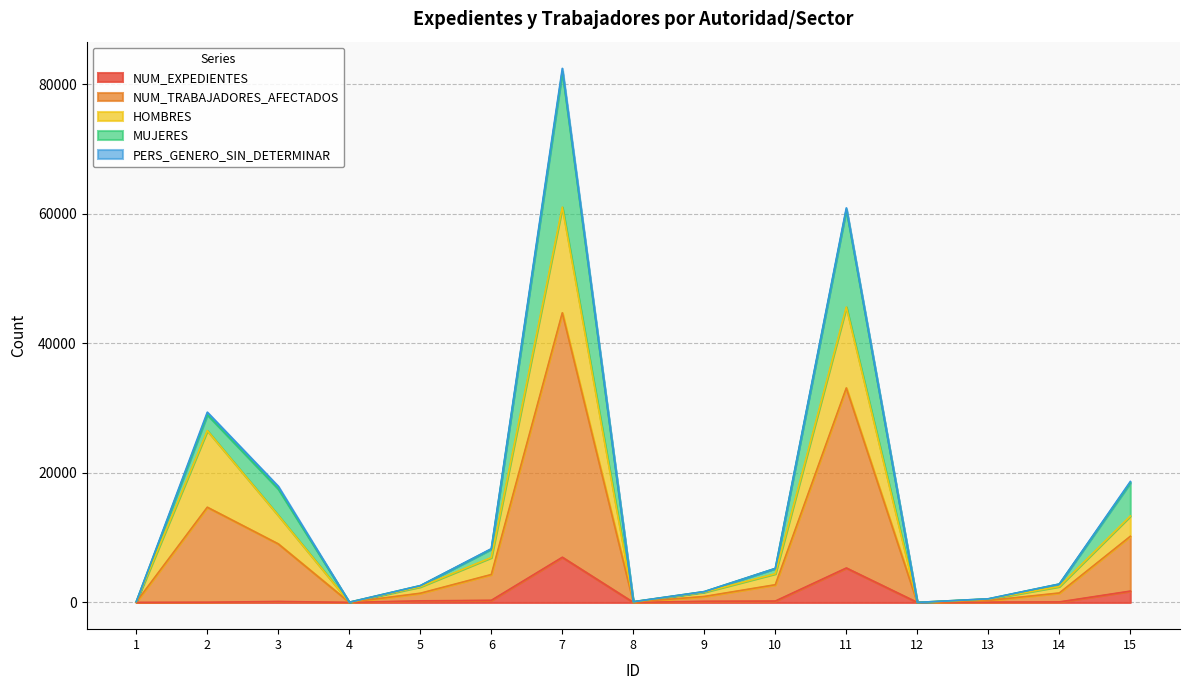

At which category is the sum across all series the highest?

7